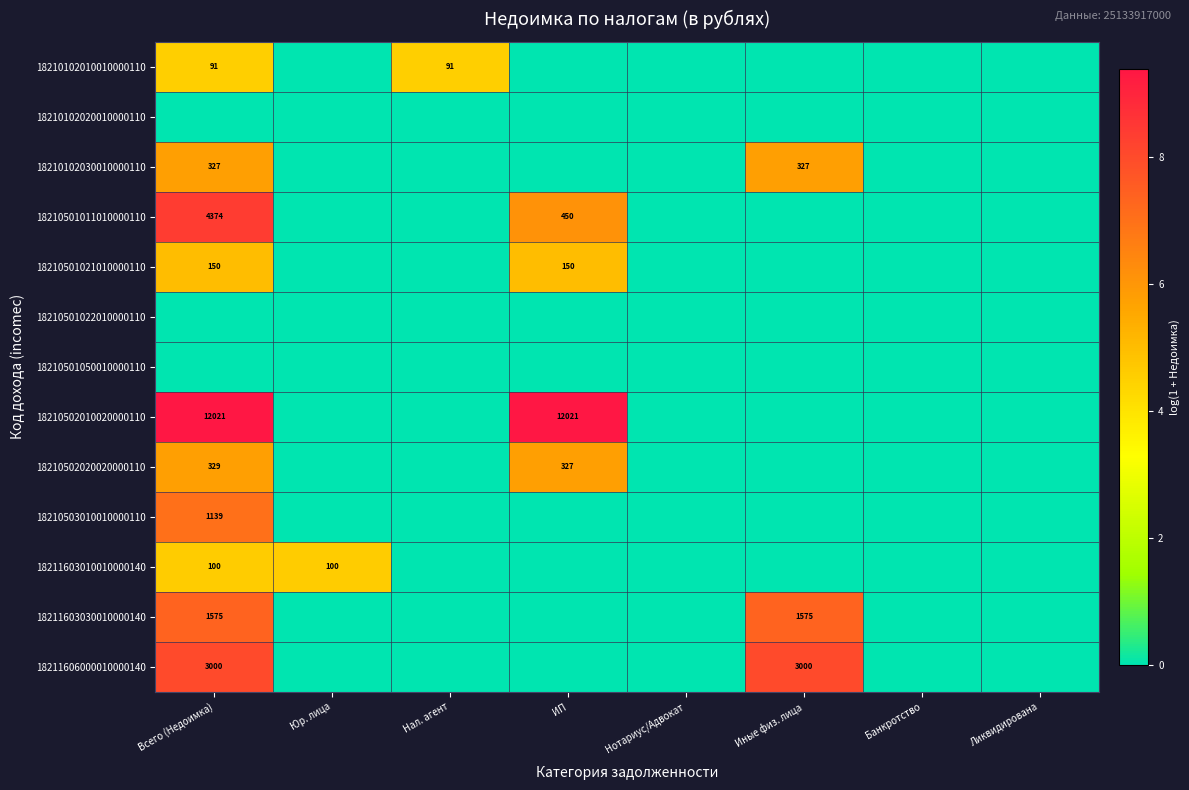

True or false: 18210102010010000110 has a value of 151 at Всего (Недоимка).

False